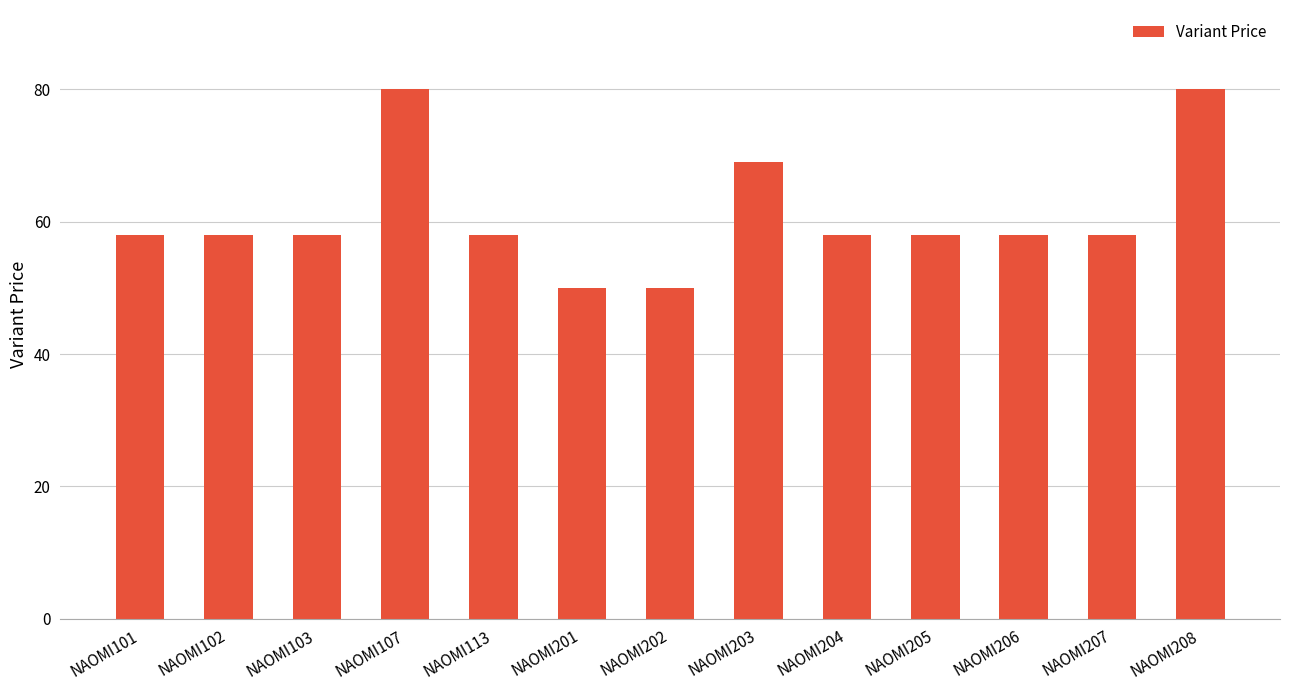

True or false: the data shows 88 at NAOMI201.

False